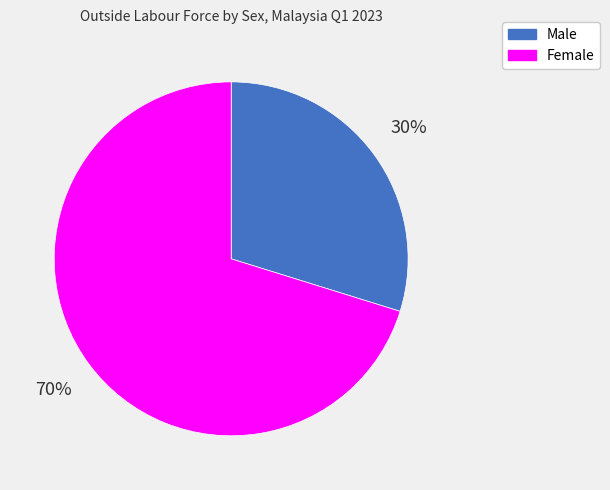

To the nearest percent, what percentage of the pie is Female?

70%